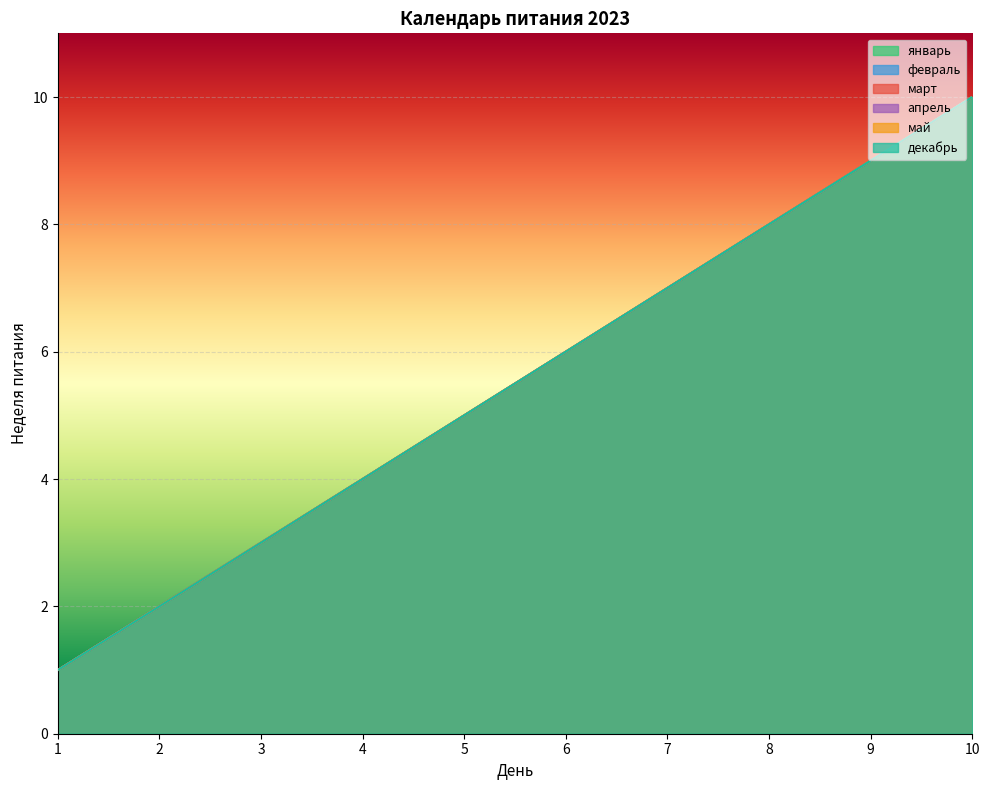

At which category is the sum across all series the highest?

10